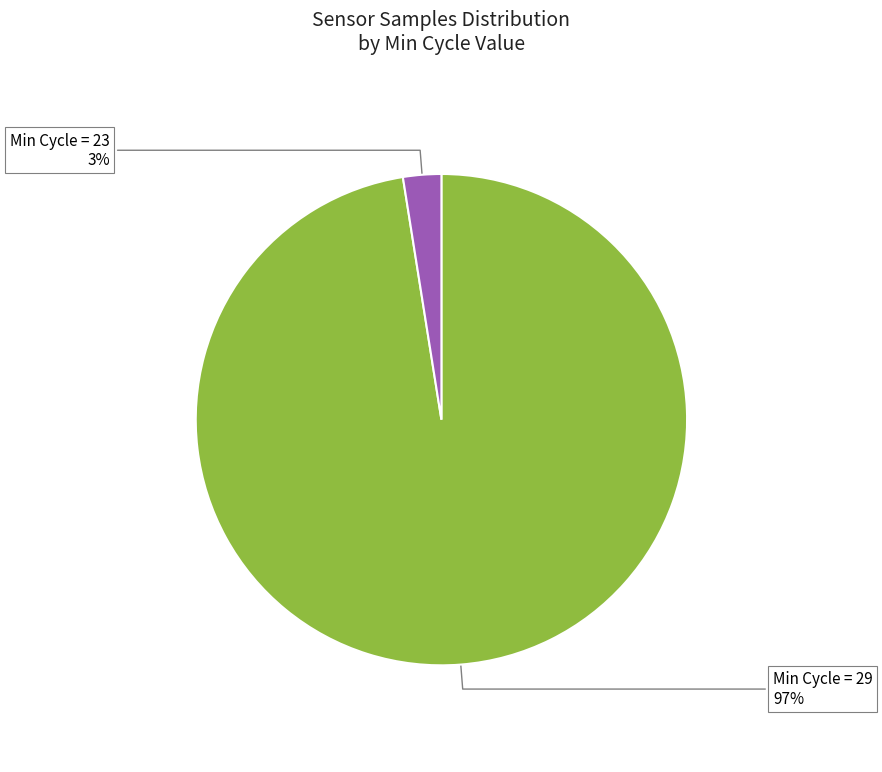

What is the largest slice in the pie chart?

Min Cycle = 29